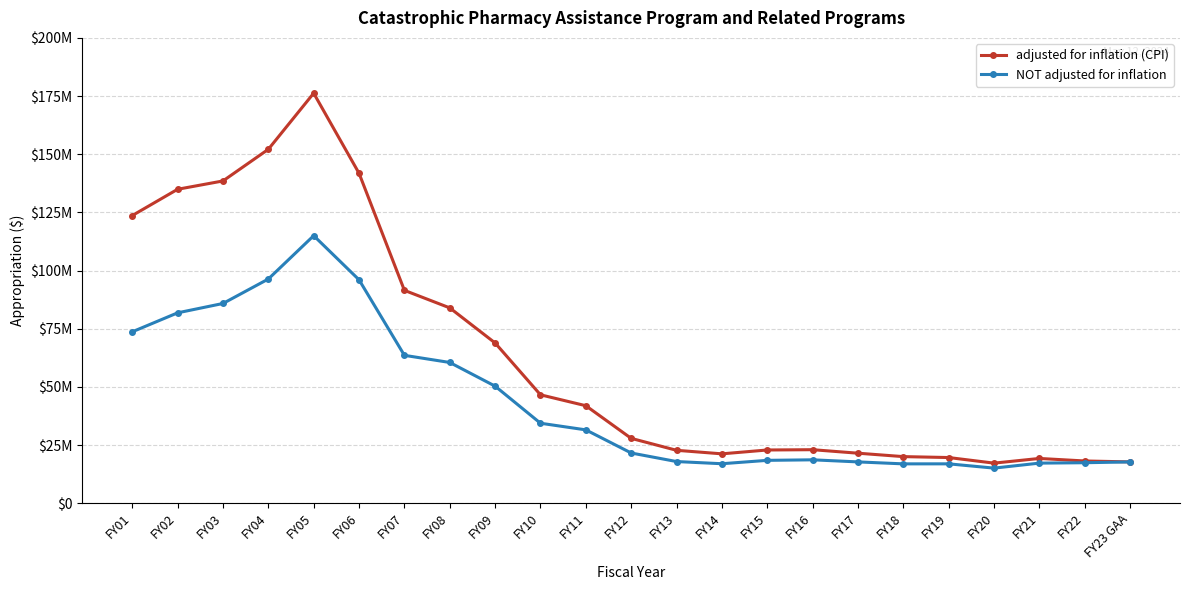

Between FY11 and FY22, which series saw the biggest shift?

adjusted for inflation (CPI)